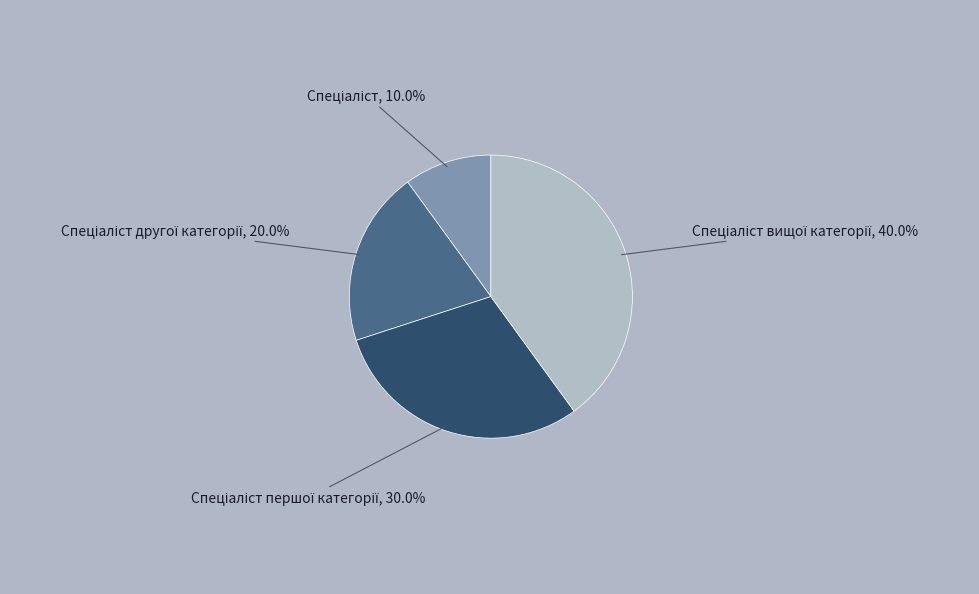

Is there a majority slice in this chart?

No